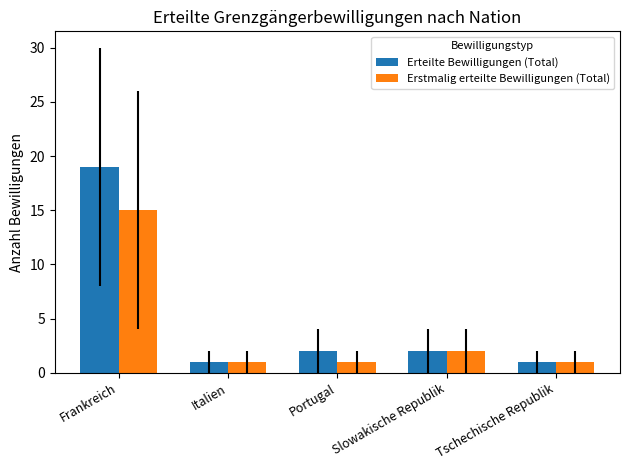

Is the value of Erteilte Bewilligungen (Total) at Frankreich greater than the value of Erstmalig erteilte Bewilligungen (Total) at Slowakische Republik?

Yes